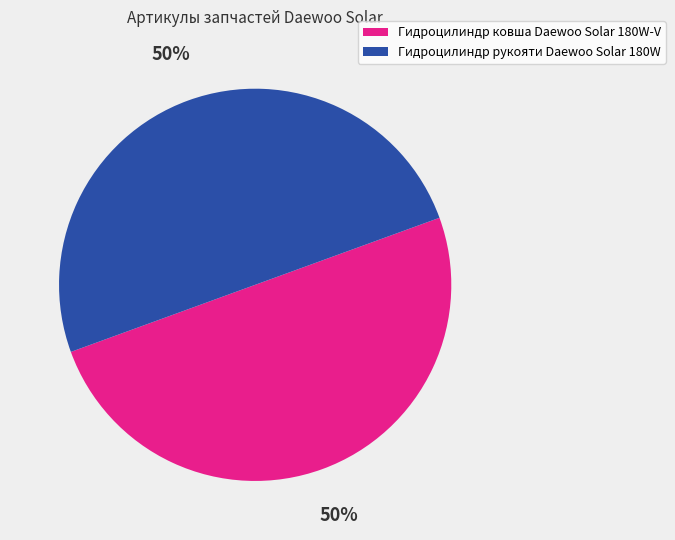

Is it true that Гидроцилиндр ковша Daewoo Solar 180W-V is 50% of the pie?

True